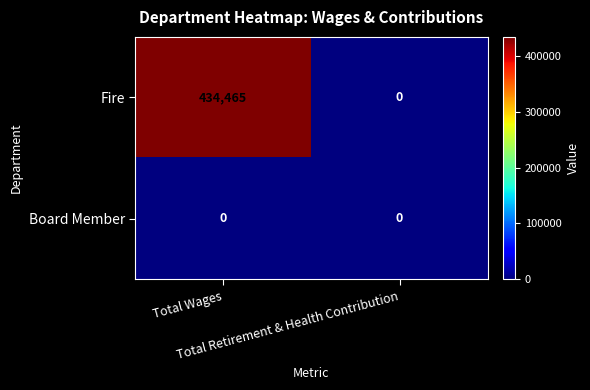

Count the number of categories in the chart.

2